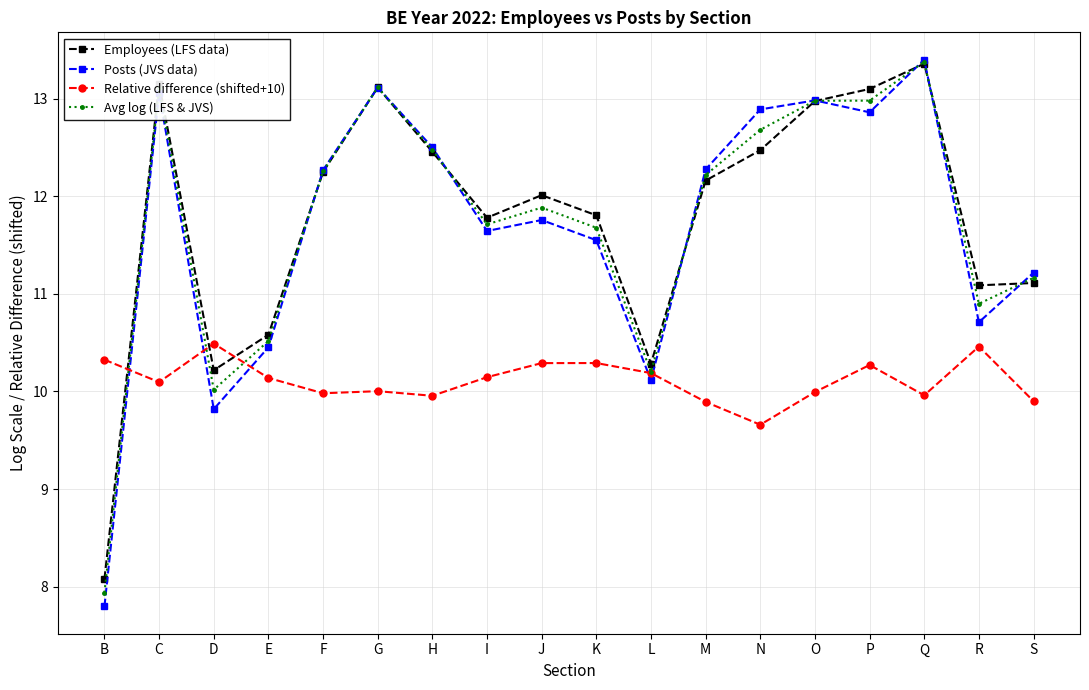

How many data points in Avg log (LFS & JVS) are less than 12?

9